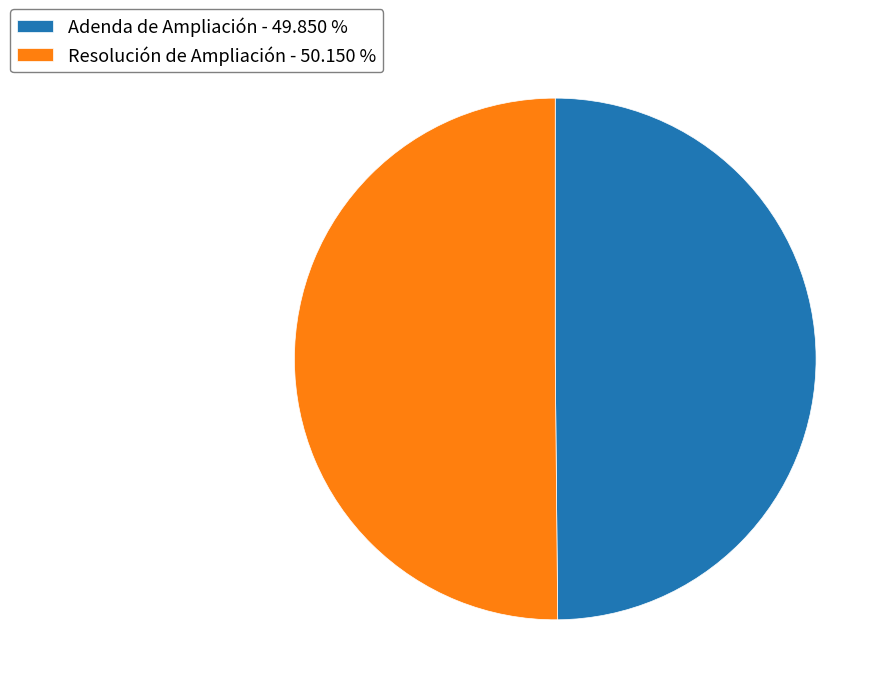

The Adenda de Ampliación slice represents 50% of the pie. True or false?

True